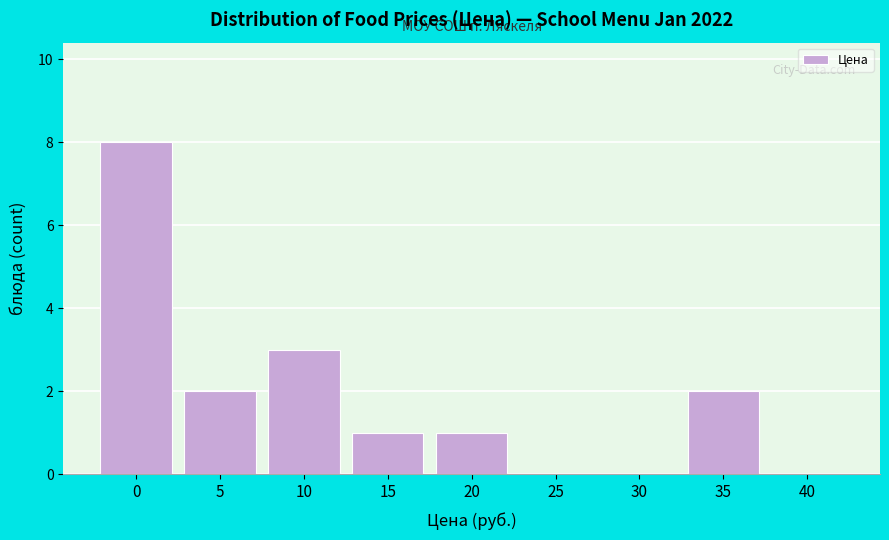

Reading left to right, extract all data points from this chart.

0=8	5=2	10=3	15=1	20=1	25=0	30=0	35=2	40=0